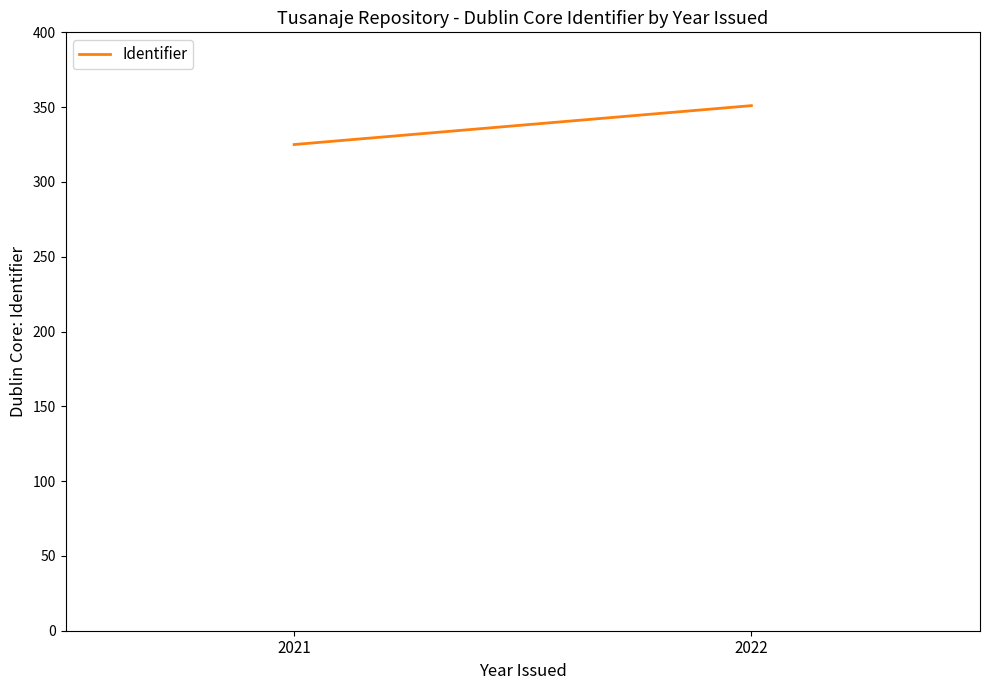

What is the value of the 2nd point from the left?

351